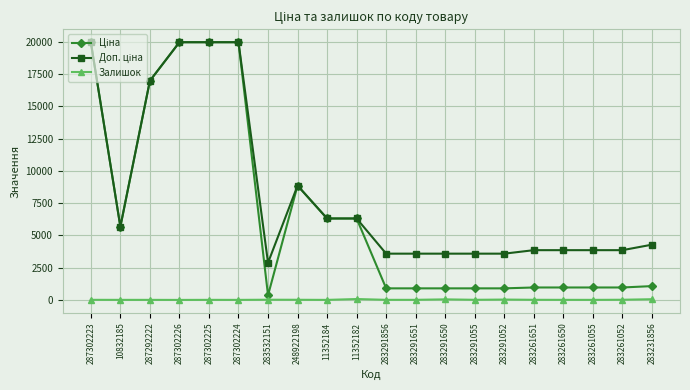

Does the chart display data point markers on the line(s)?

Yes